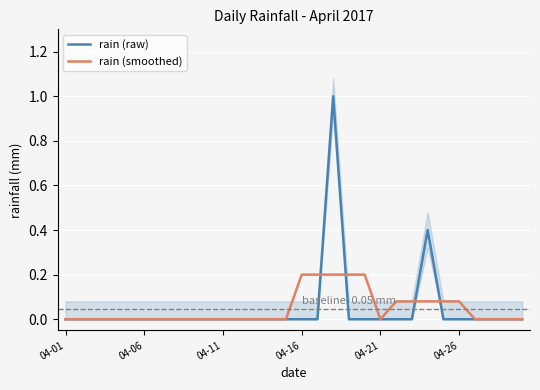

The rain (raw) series shows 0.0 at 7. True or false?

True